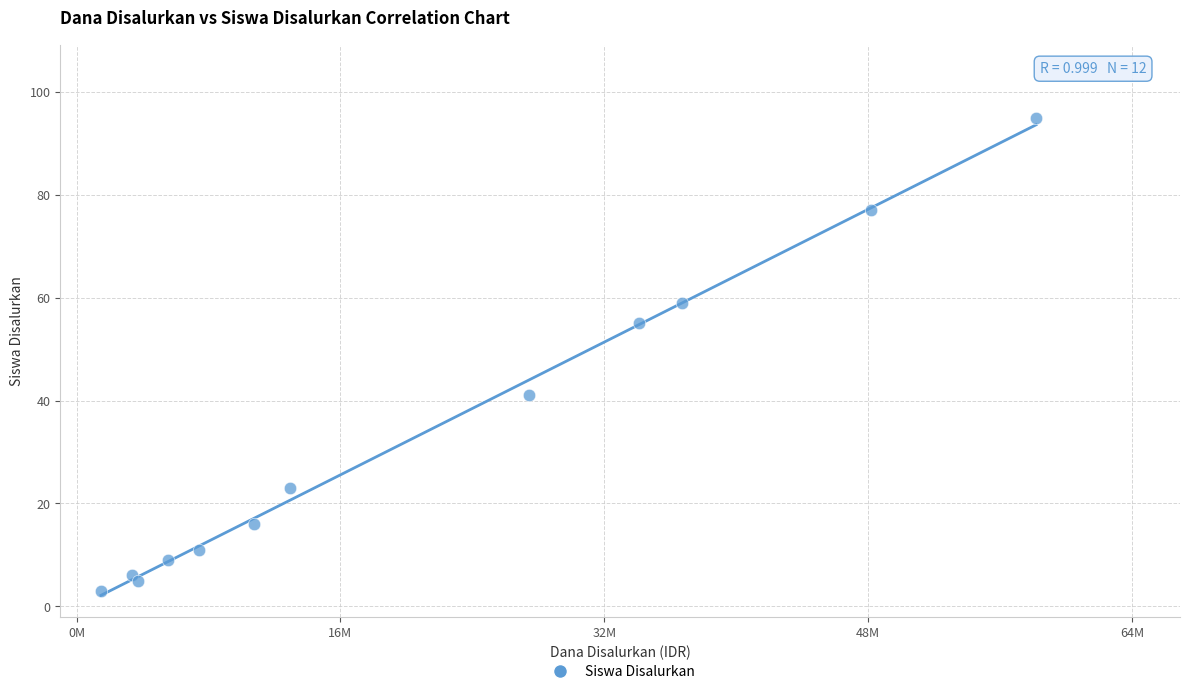

What Y value in the scatter plot is closest to 49?

55